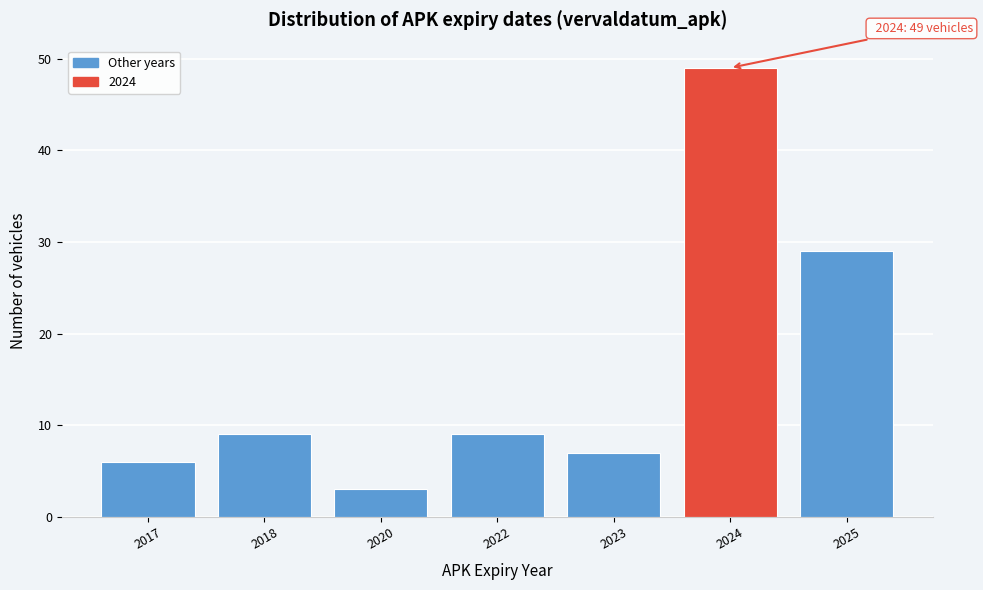

Reading right to left, list all the values displayed in this chart.

2025=29	2024=49	2023=7	2022=9	2020=3	2018=9	2017=6